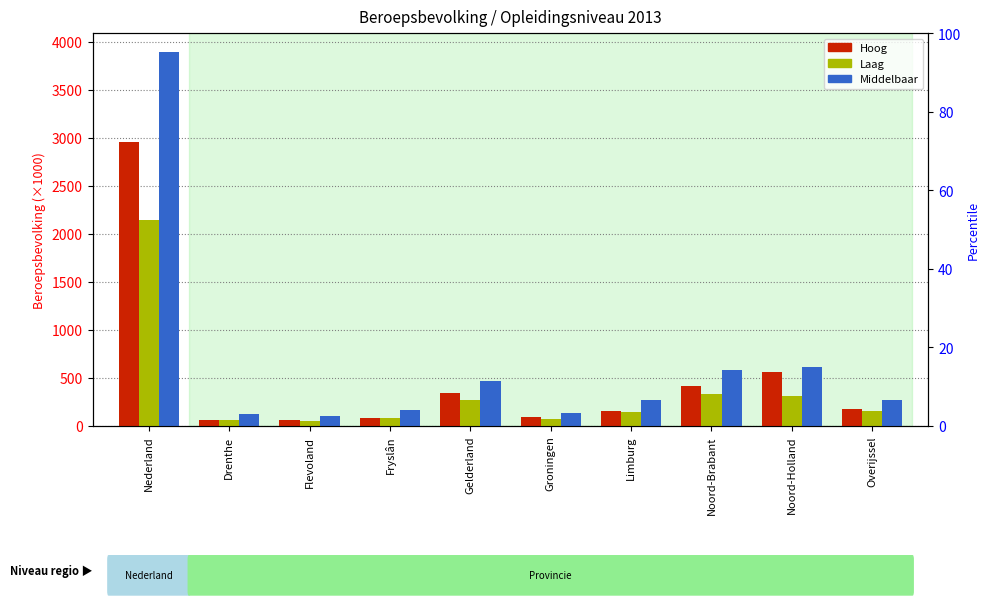

What is the sum of all Hoog values?

4943